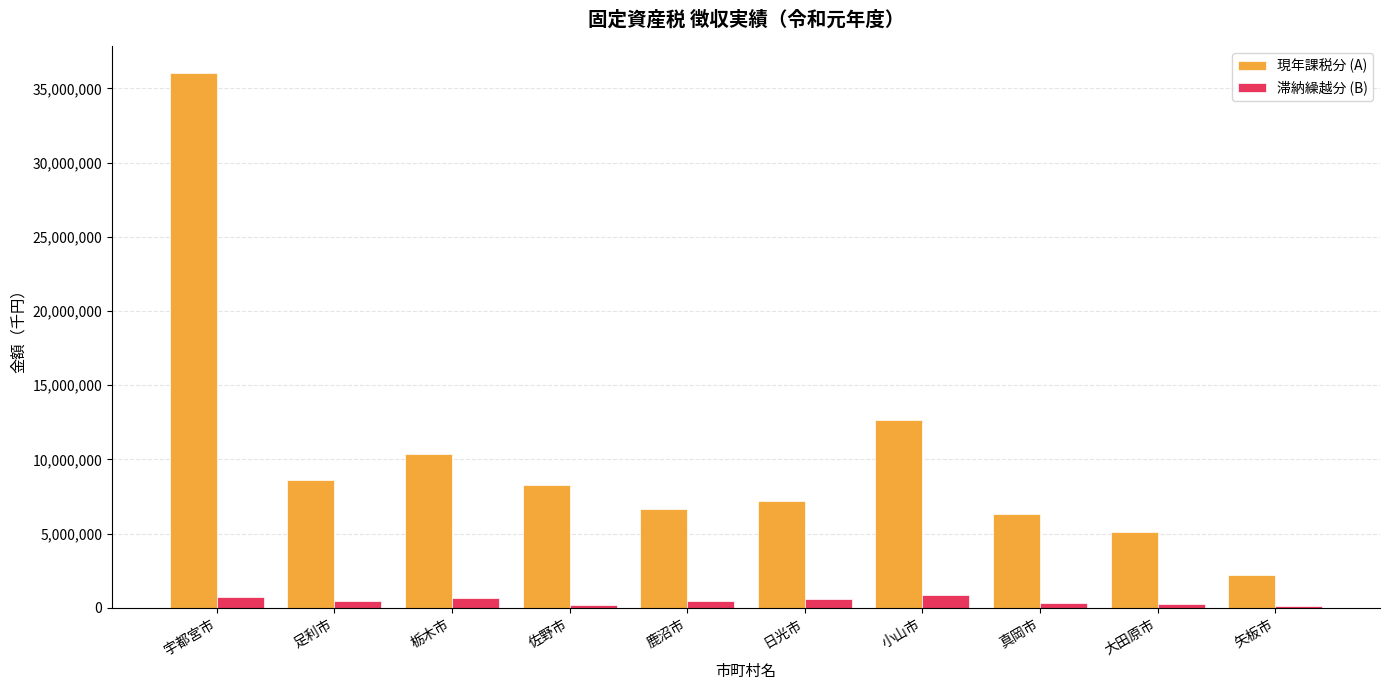

What is the greatest value displayed?

36043725